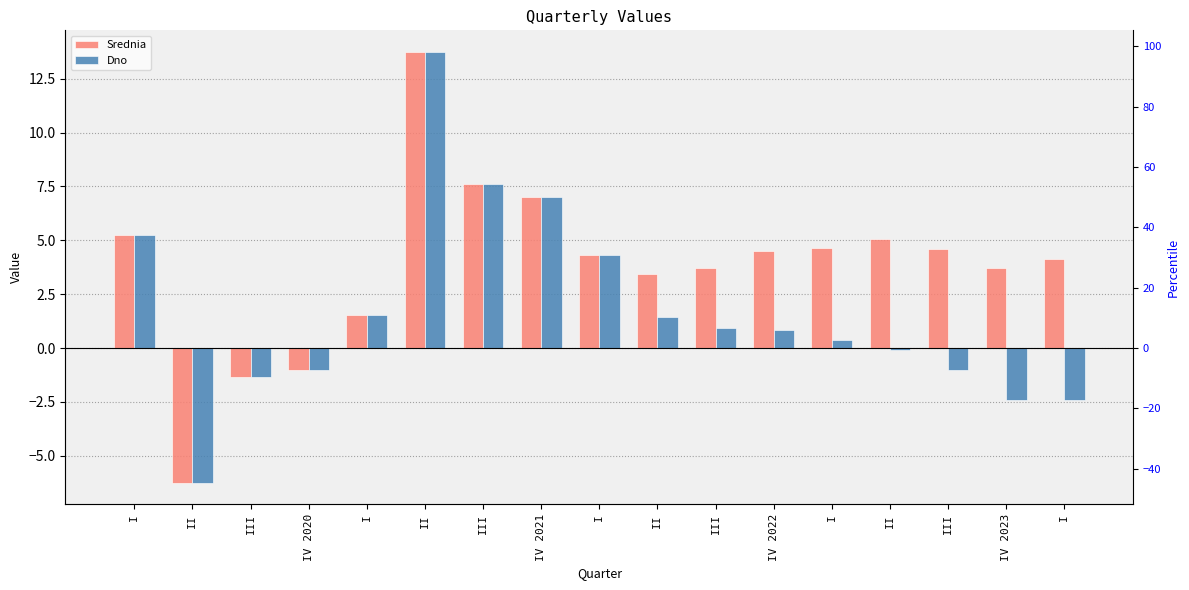

True or false: Srednia has a value of -9.6 at II.

False